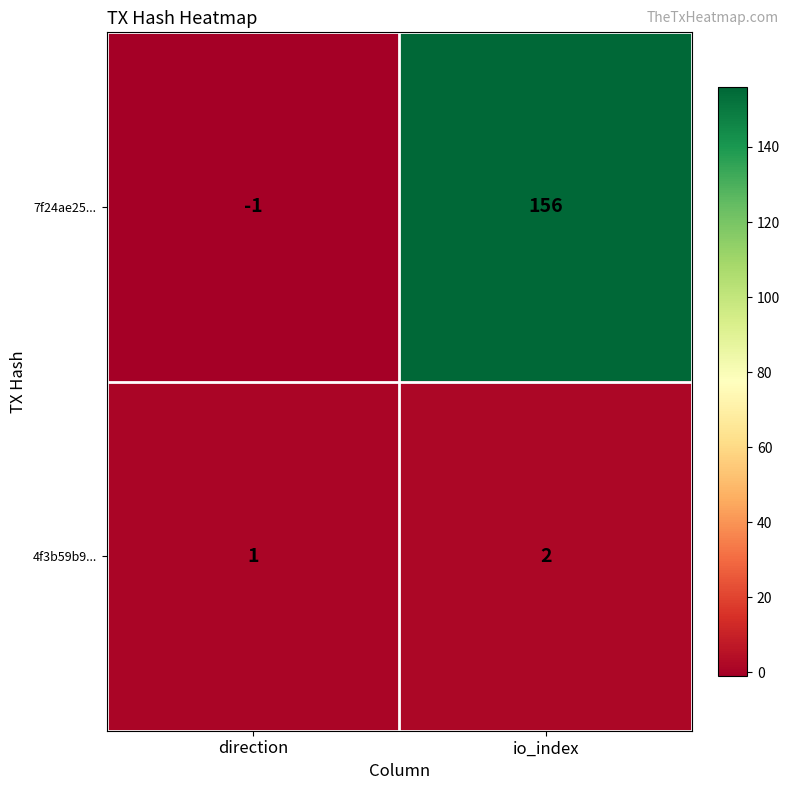

The 7f24ae25... series shows 156 at io_index. True or false?

True